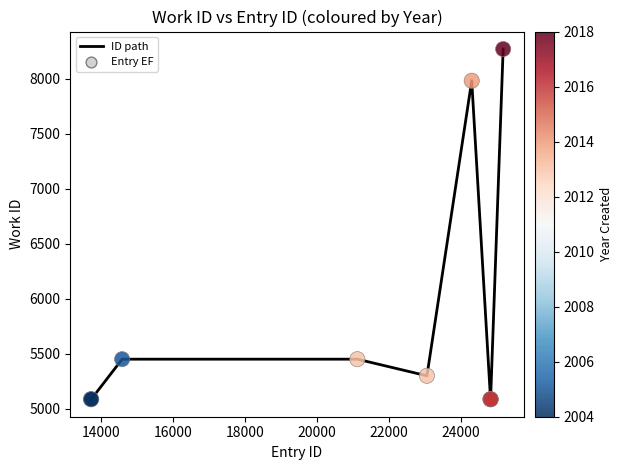

What is the maximum value shown in the chart?

8272